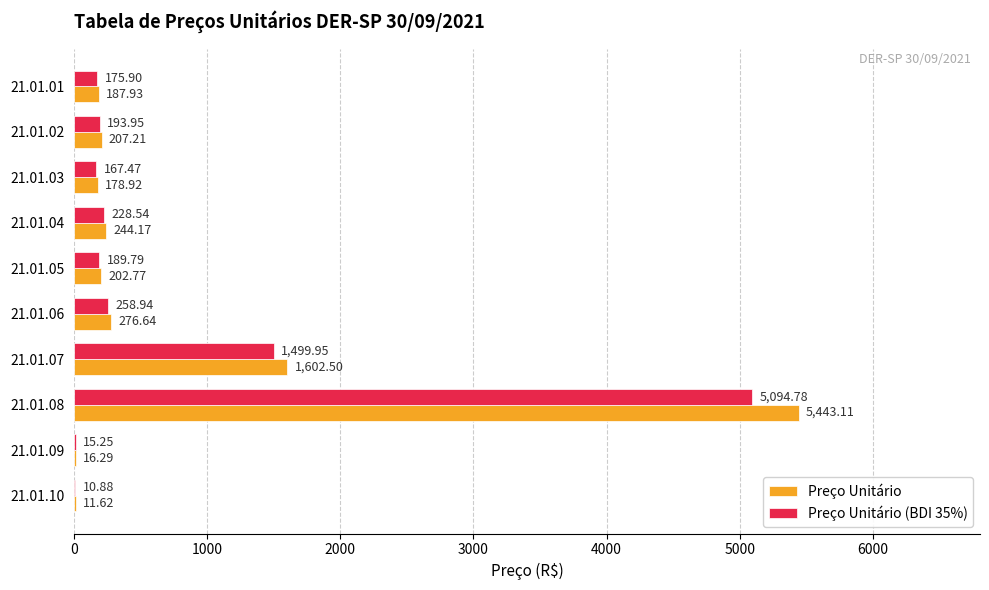

What are all the series names shown in the legend?

Preço Unitário, Preço Unitário (BDI 35%)